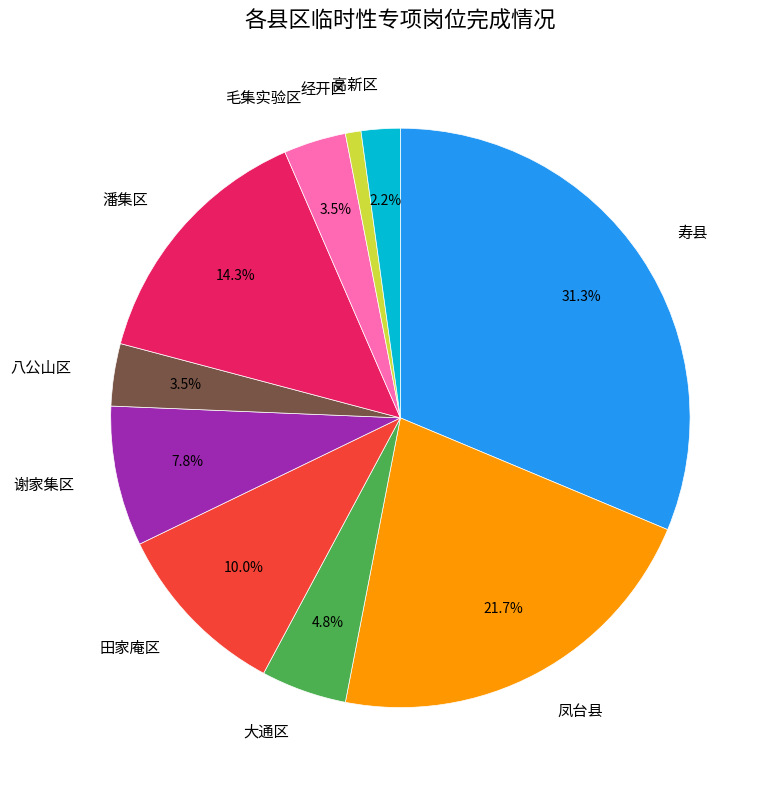

Which category has the smallest portion of the pie?

经开区